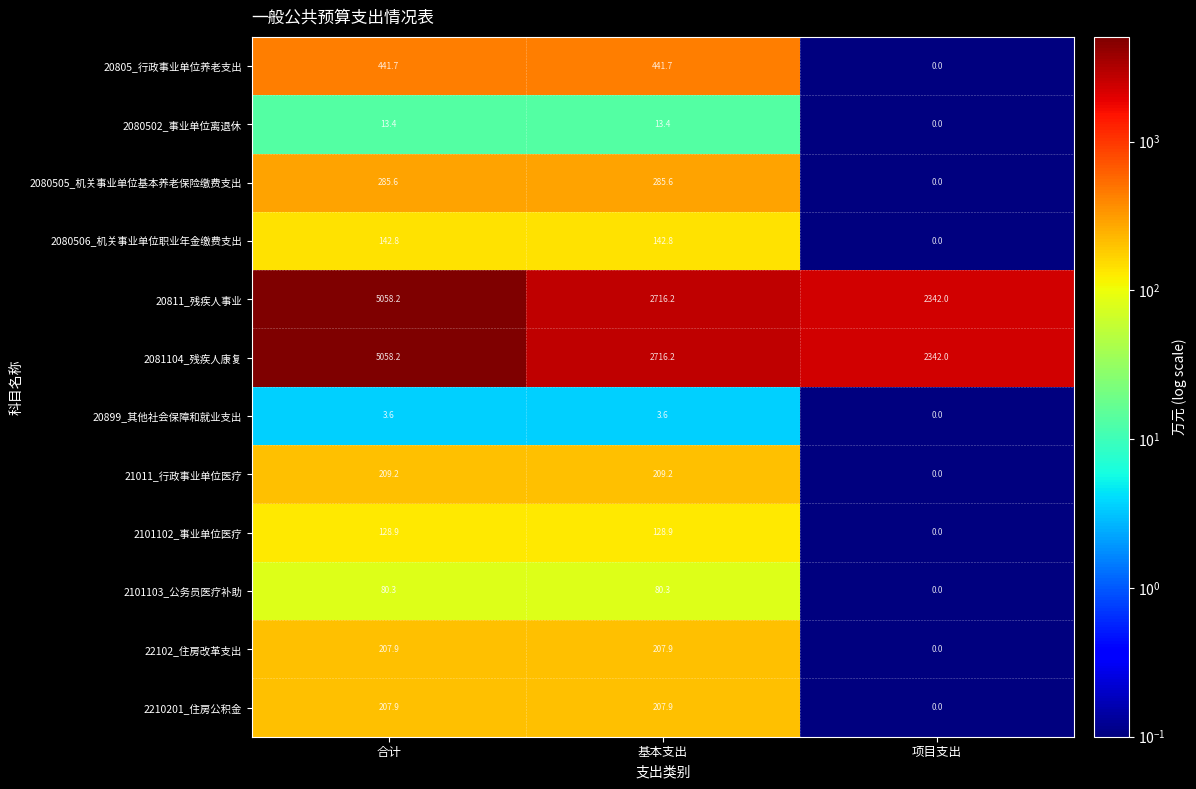

At which category is the sum across all series the highest?

合计